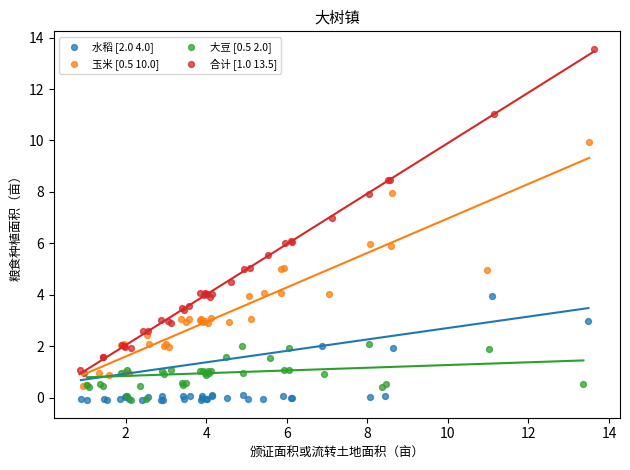

Which series has the widest spread of Y values?

合计 [1.0 13.5]